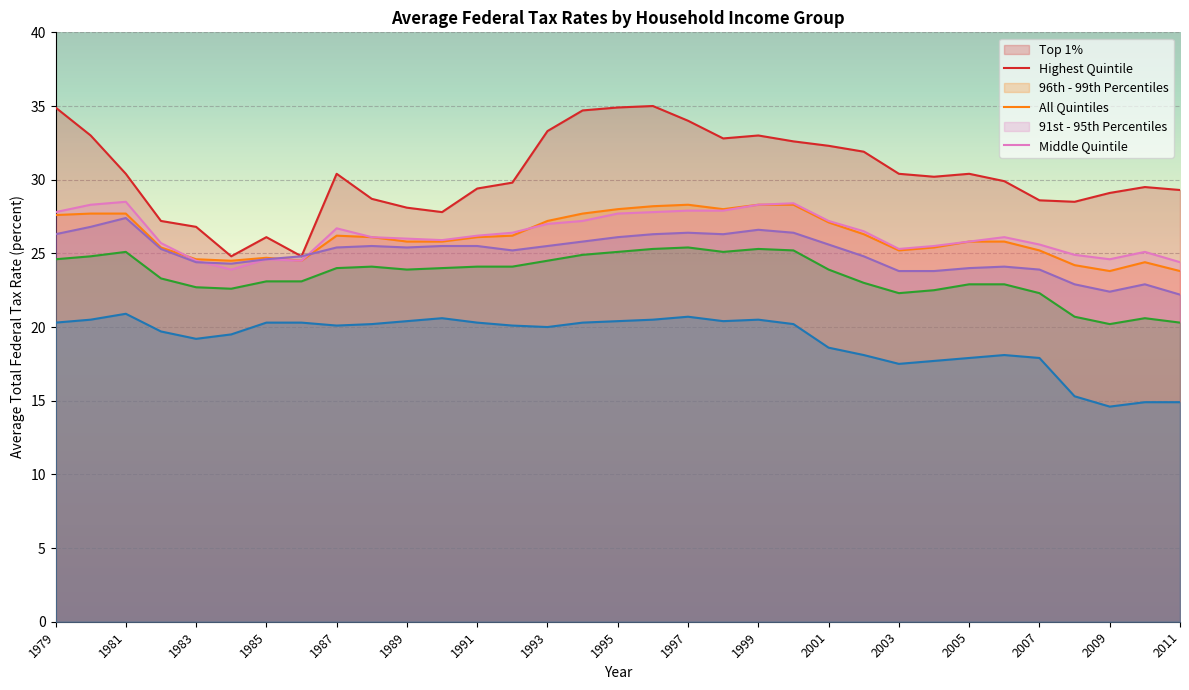

Which series has the widest spread of values?

Top 1%